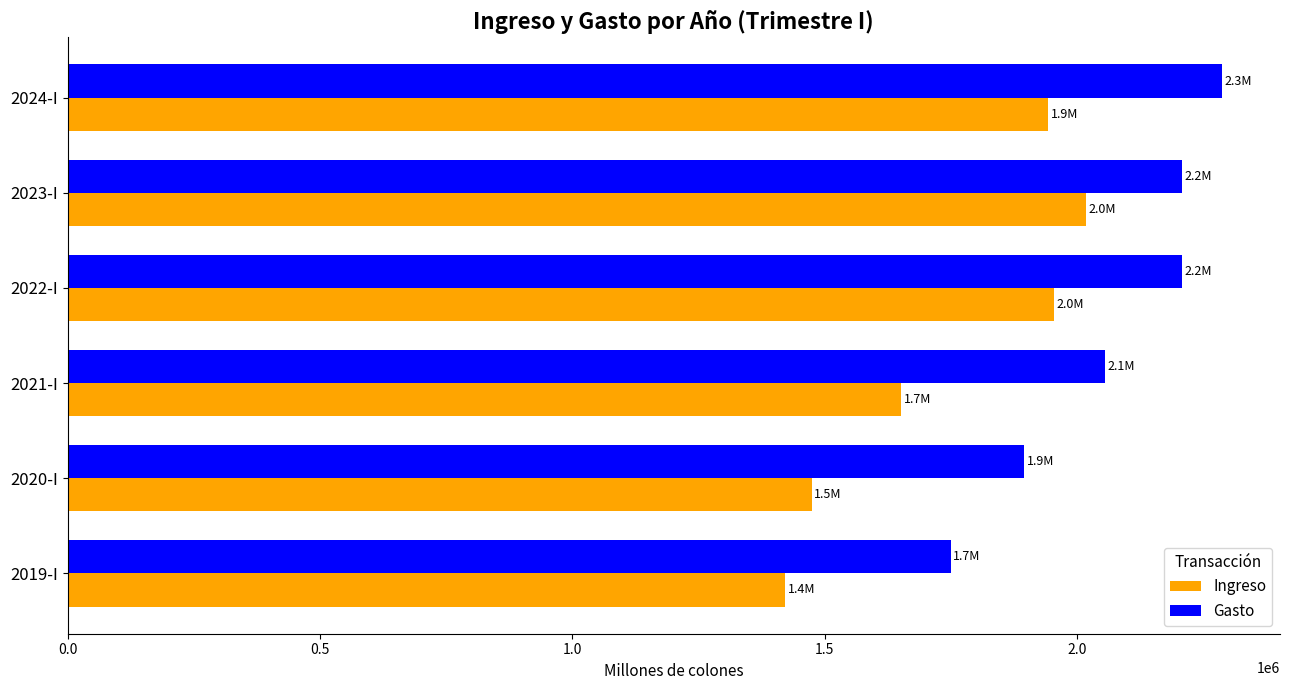

The value of Gasto at 2023-I is 2208156.2. True or false?

True